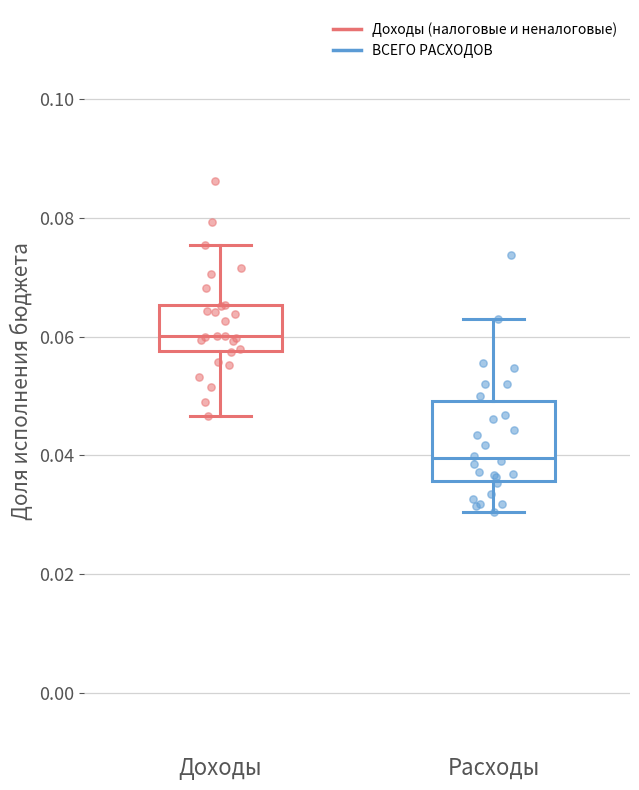

Where does the median line of the box for Расходы sit on the y-axis? The values are not printed on the chart, so give them approximately, as read against the axis.

0.040